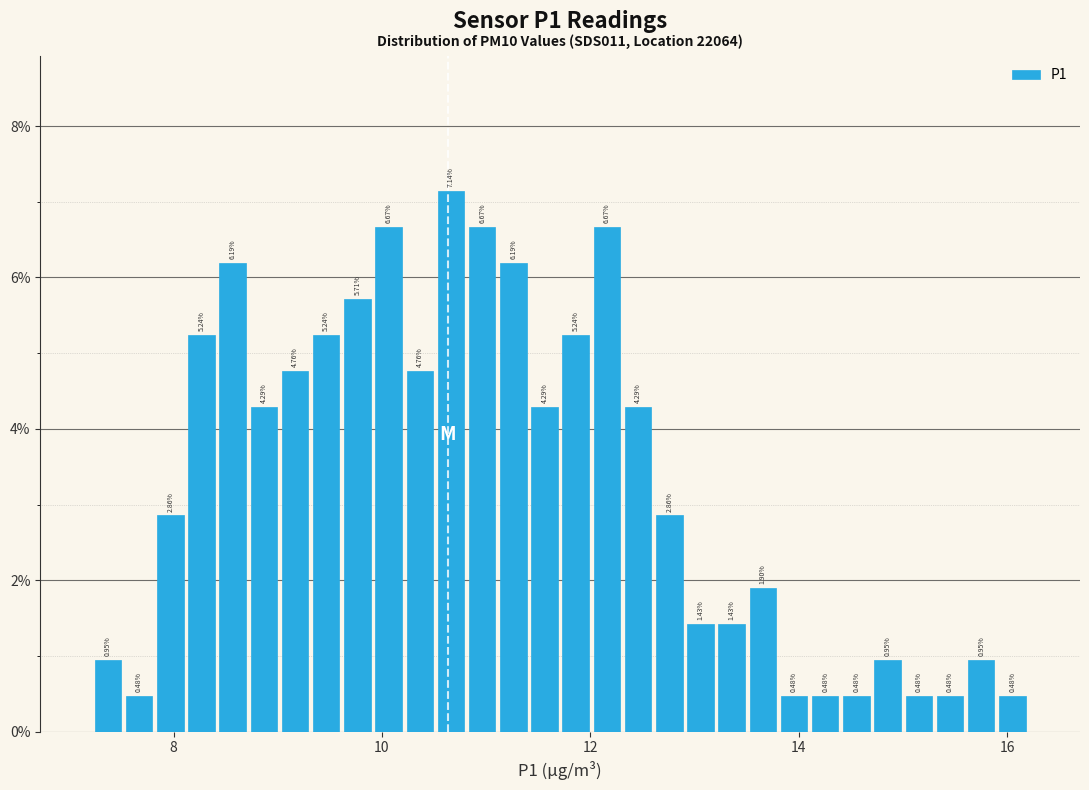

Around what value on the x-axis is the tallest bar? Give the approximate position of its centre, as read against the axis.

10.6